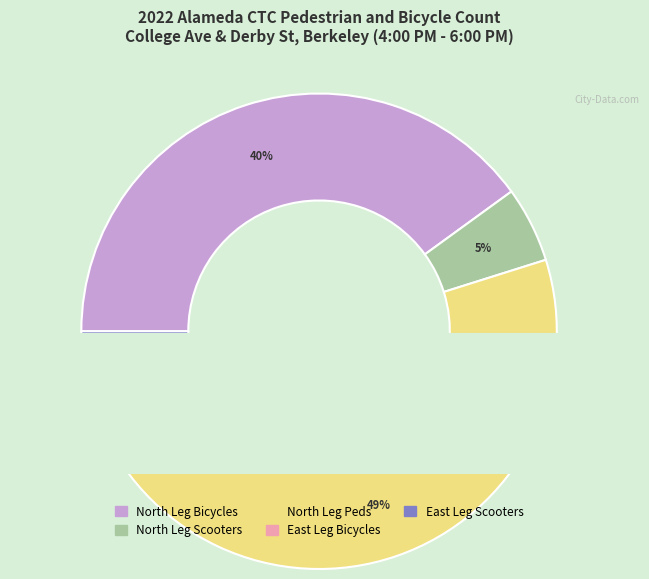

Combined, what portion of the pie is North Leg Peds and East Leg Bicycles?

53.7%